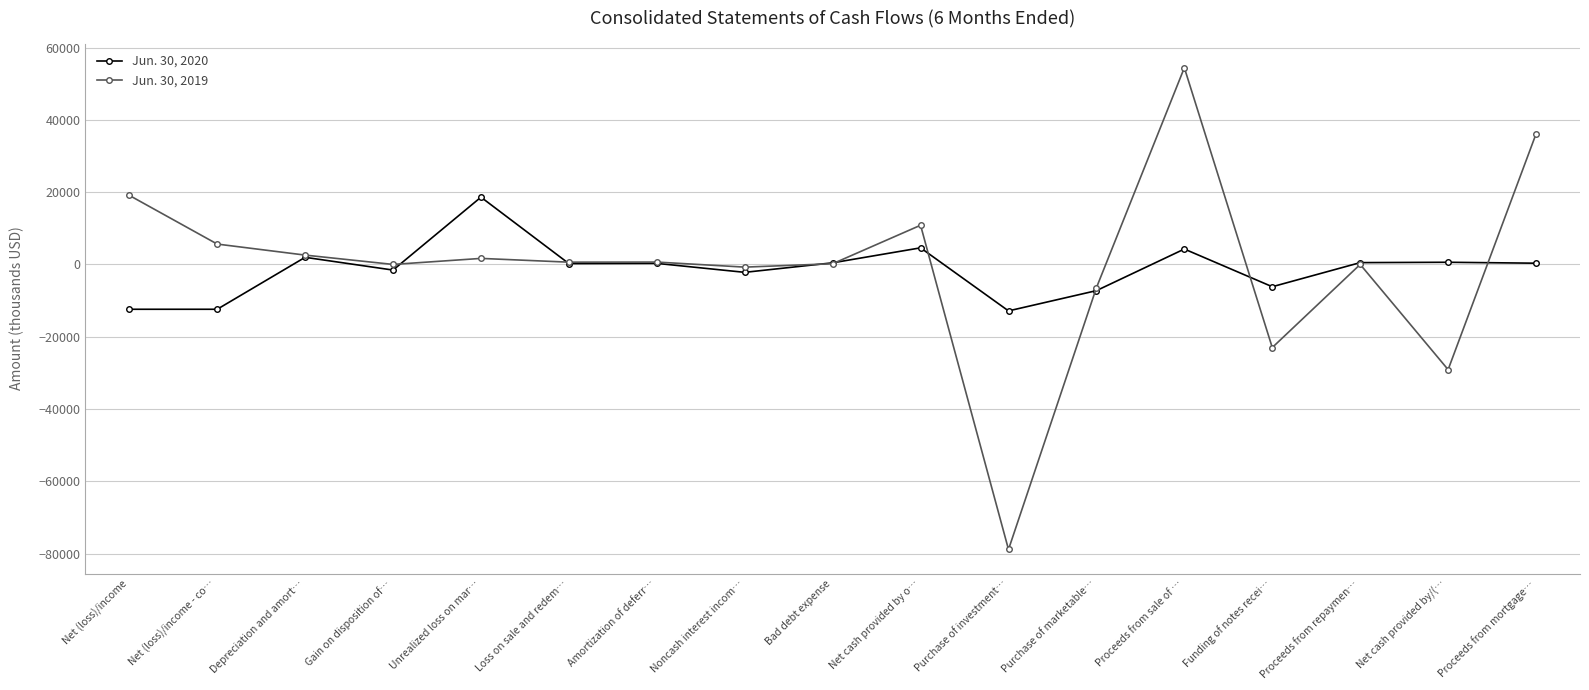

Is it true that Jun. 30, 2019 equals 5633 at Net (loss)/income - co…?

True